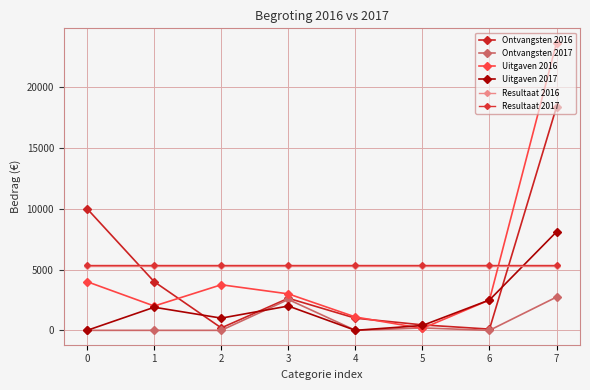

What are all the series names shown in the legend?

Ontvangsten 2016, Ontvangsten 2017, Uitgaven 2016, Uitgaven 2017, Resultaat 2016, Resultaat 2017